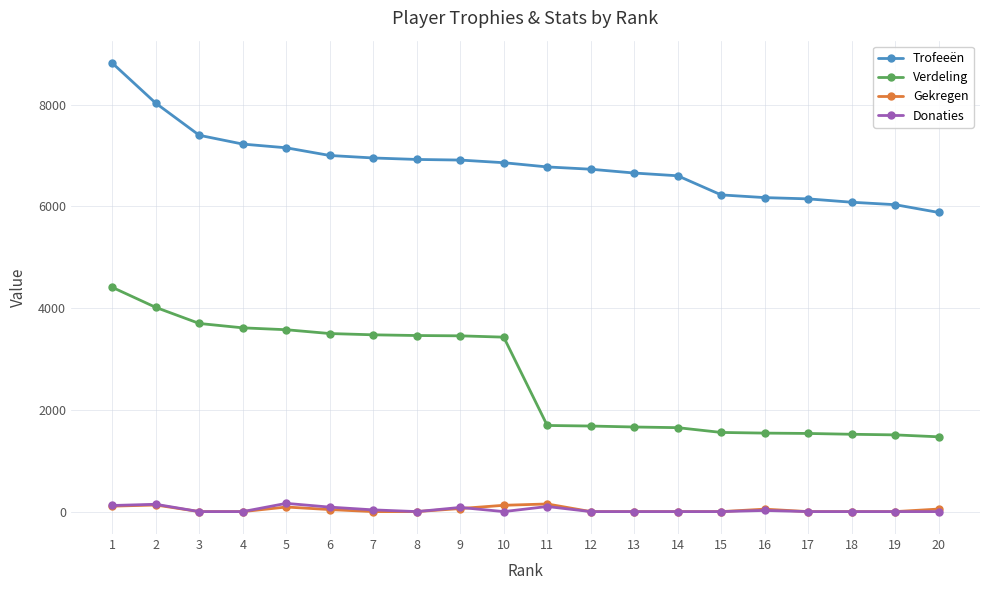

True or false: Trofeeën and Verdeling intersect in this chart.

False